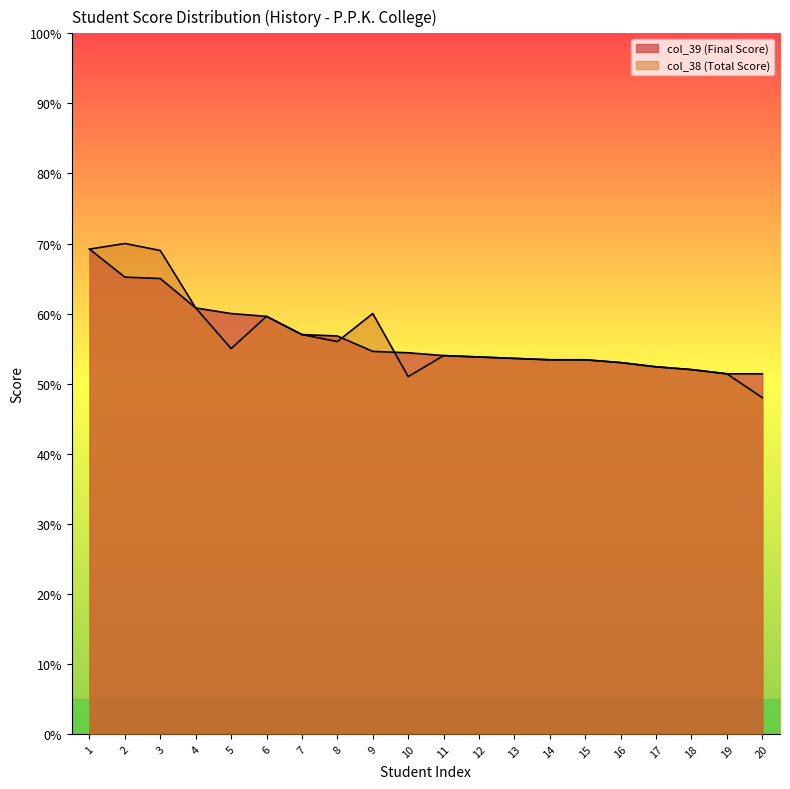

Which series has the largest total across all categories?

col_38 (Total Score)